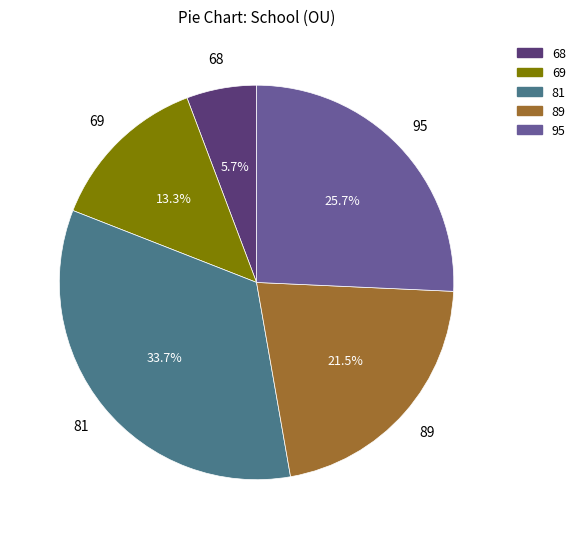

Is there a majority slice in this chart?

No